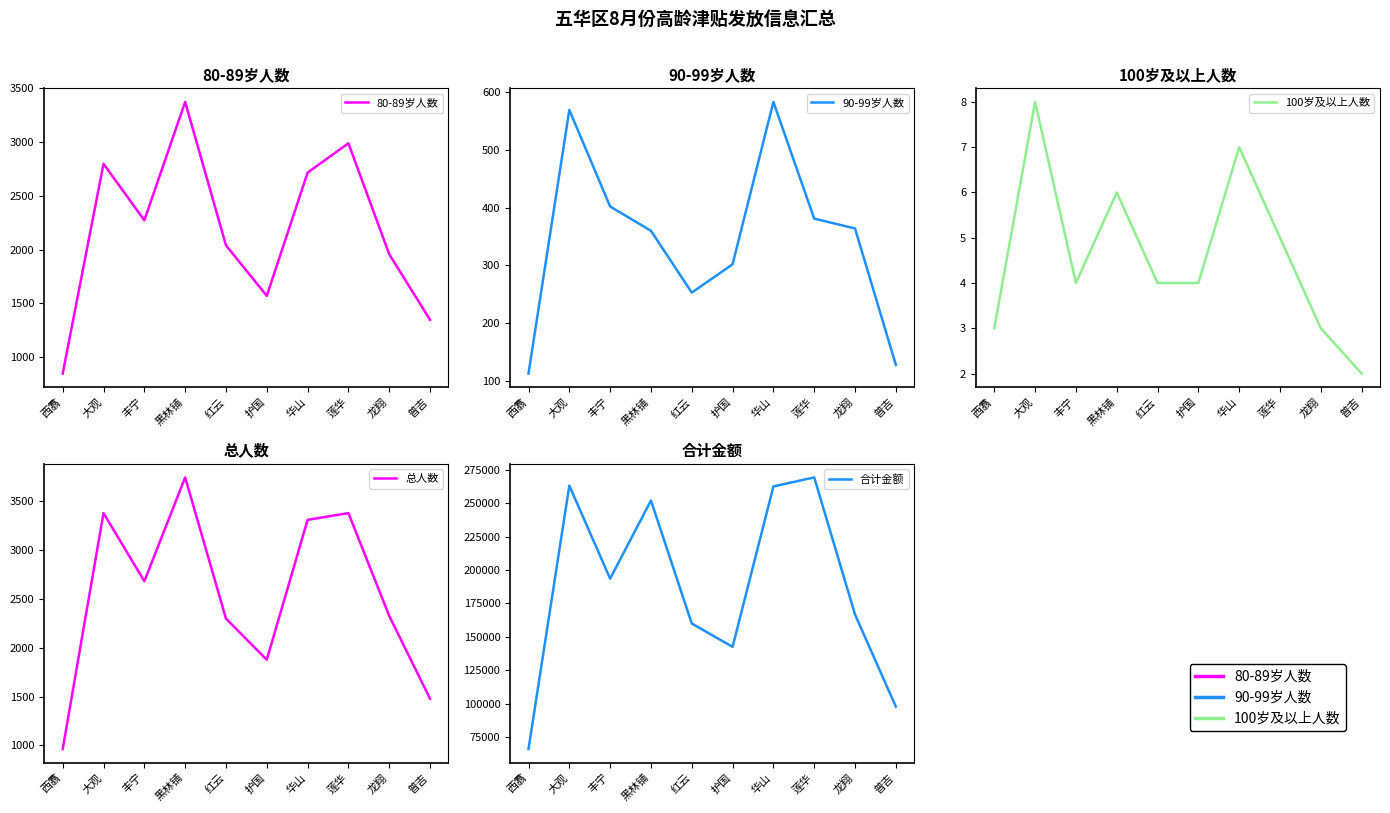

True or false: 100岁及以上人数 has more than 2 interior local peaks.

True